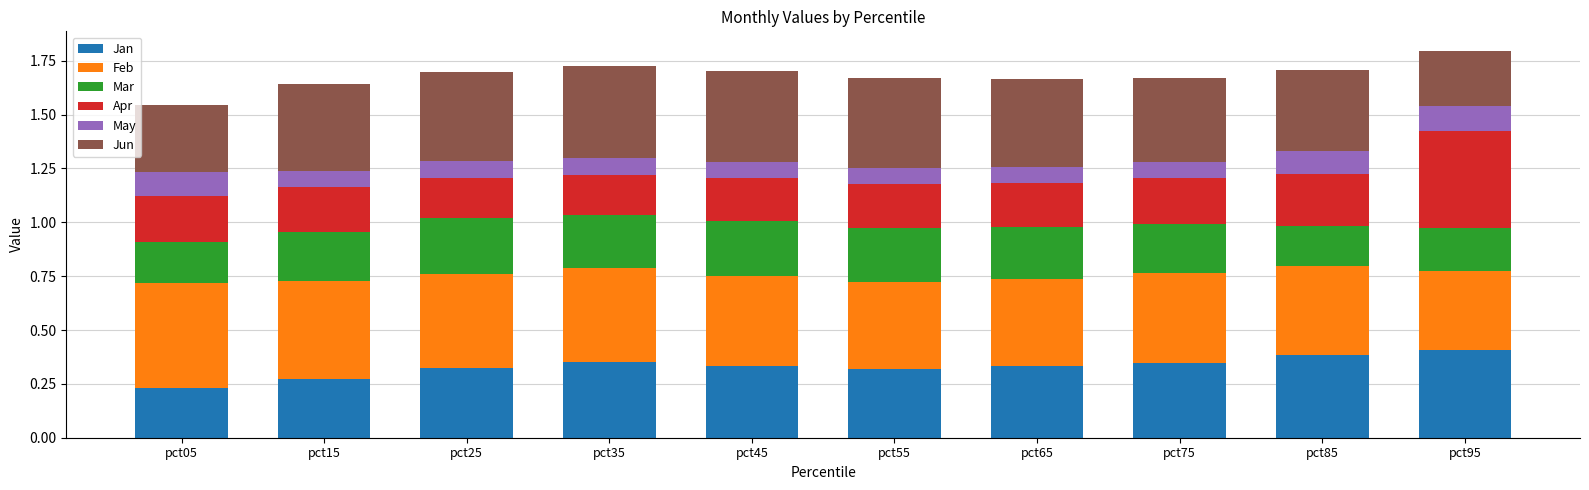

What is the total value across all series at pct45?

1.7